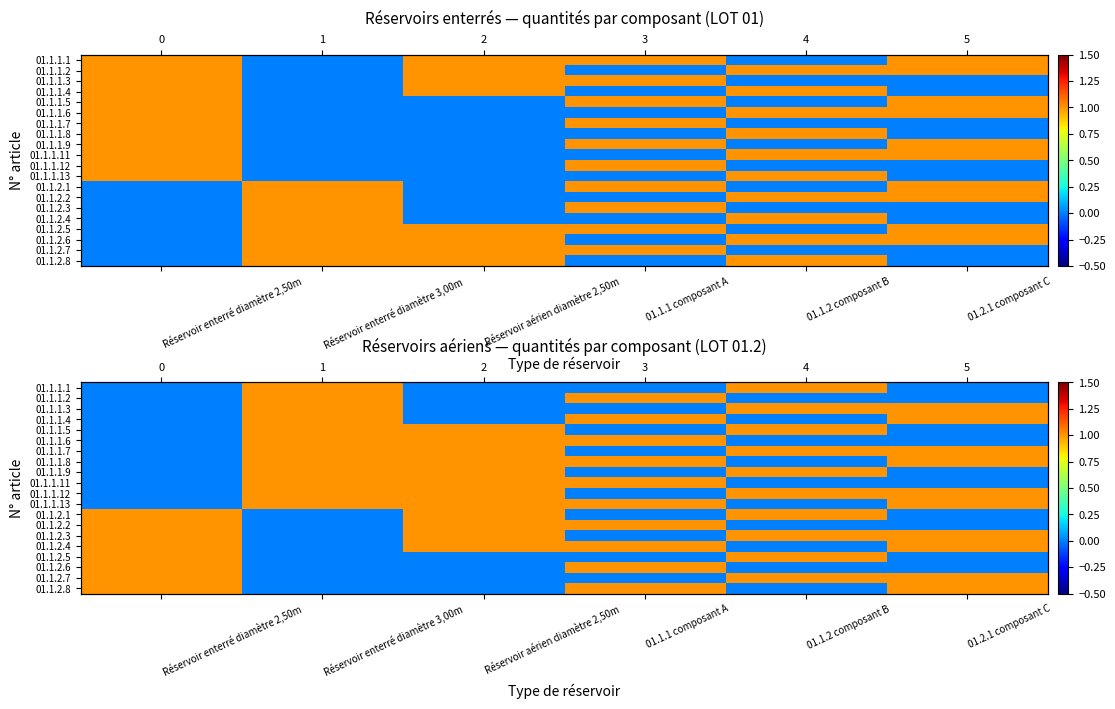

The value of 01.1.2.8 at Réservoir aérien diamètre 2,50m is 0. True or false?

False